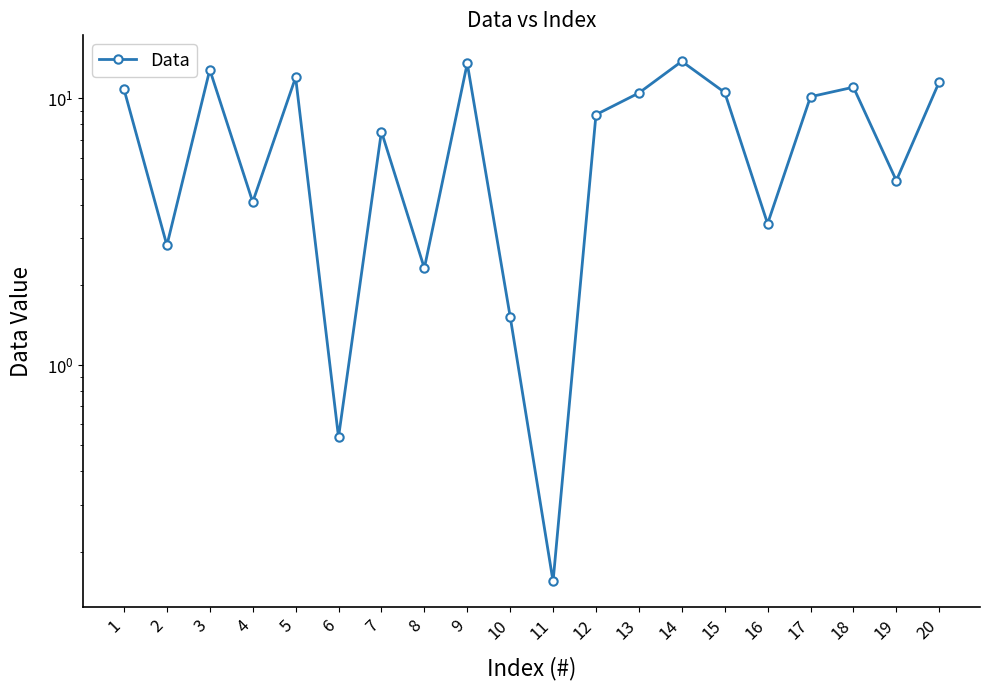

What is the ratio of the value at 15 to the value at 7?

1.4